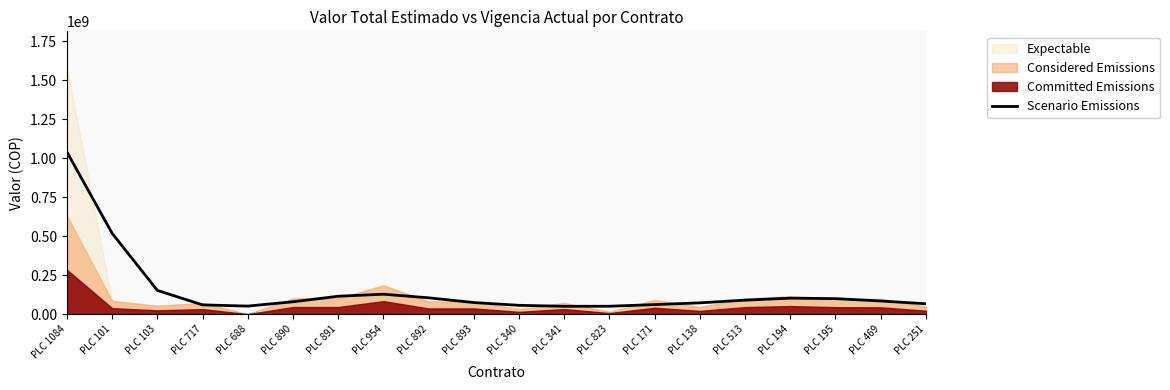

What is the ratio of the value at PLC 893 to the value at PLC 195?

0.7